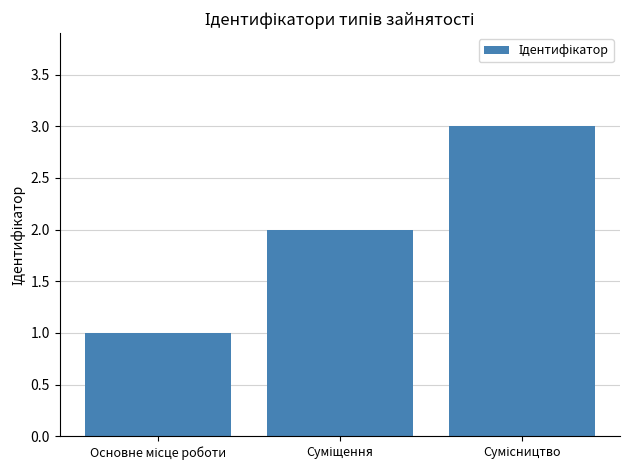

Reading left to right, what are all the values shown in this chart?

1	2	3